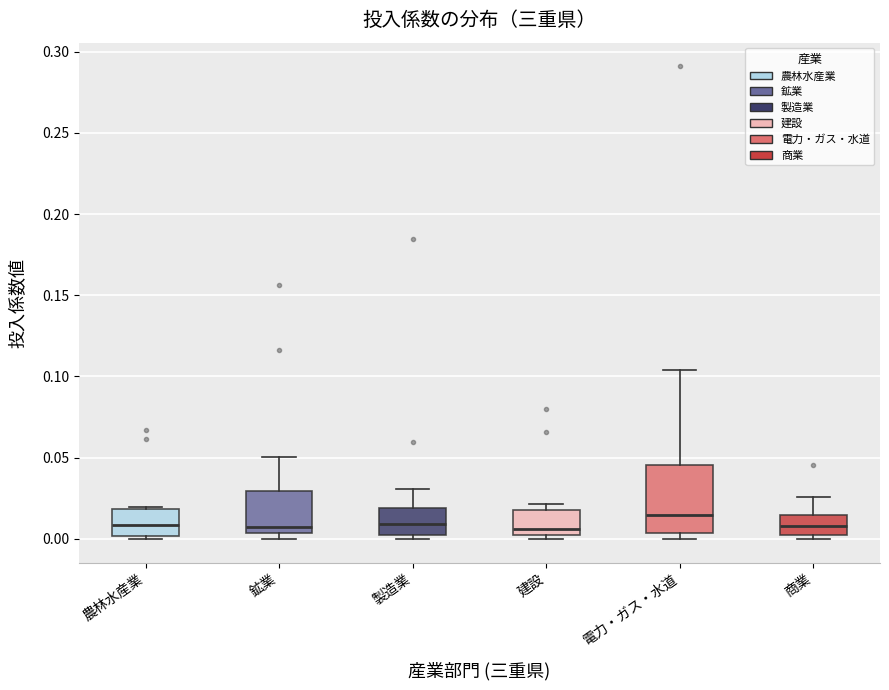

Which box is the tallest, from its lower edge to its upper edge?

電力・ガス・水道